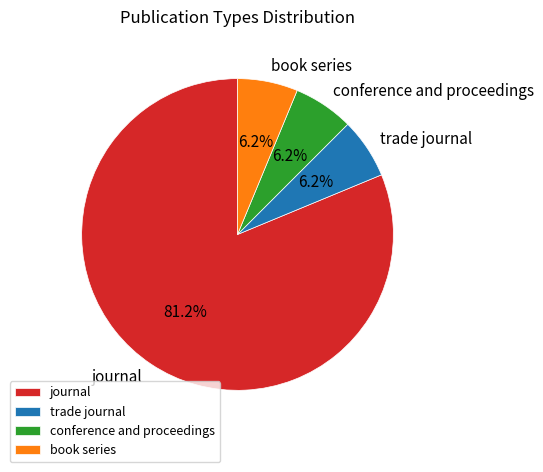

Is it true that book series is 6% of the pie?

True